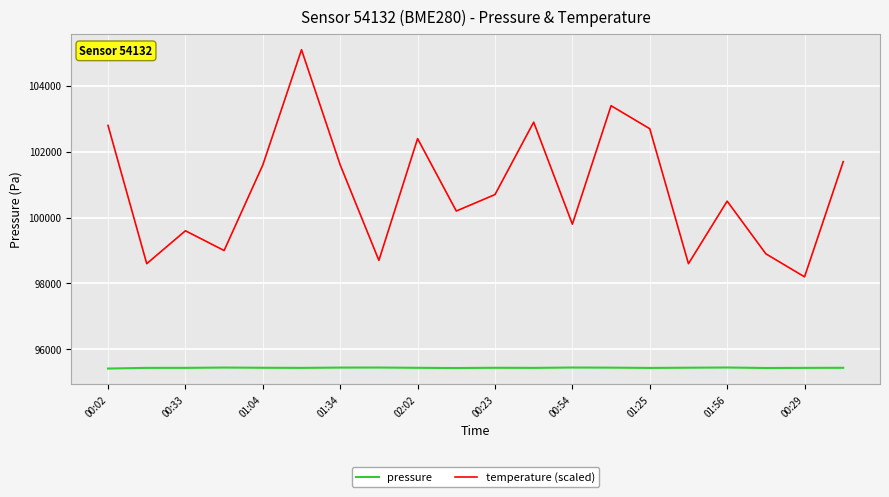

Is this an area chart (filled region under the line)?

No